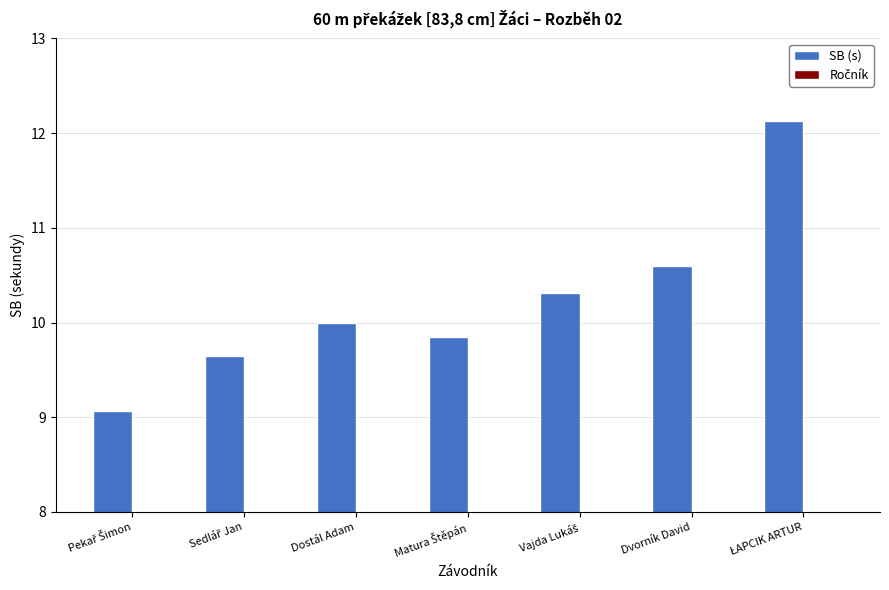

List the labels in order of SB (s) value, largest first.

ŁAPCIK ARTUR, Dvorník David, Vajda Lukáš, Dostál Adam, Matura Štěpán, Sedlář Jan, Pekař Šimon